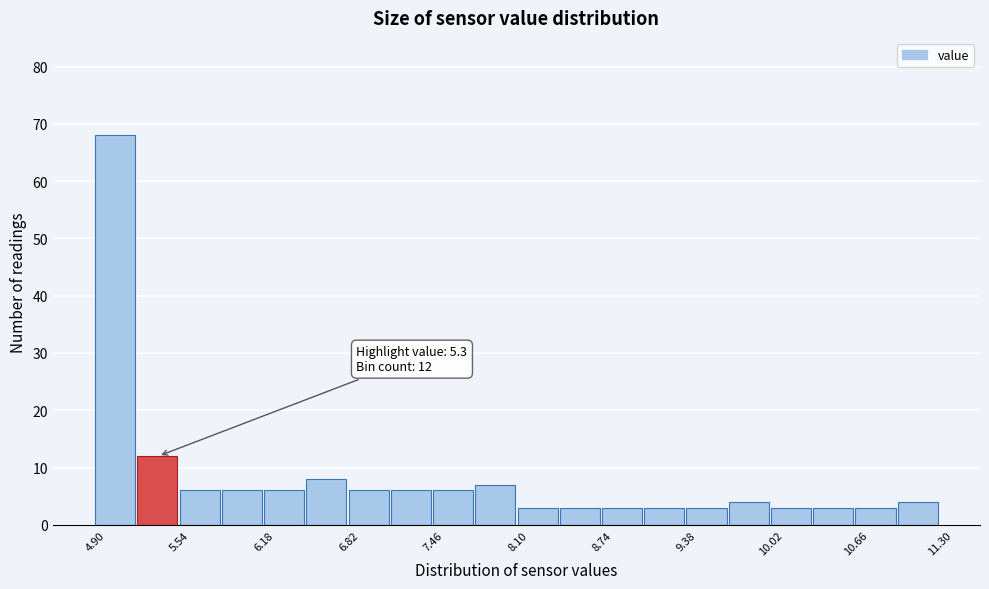

Around what value on the x-axis is the tallest bar? Give the approximate position of its centre, as read against the axis.

5.1